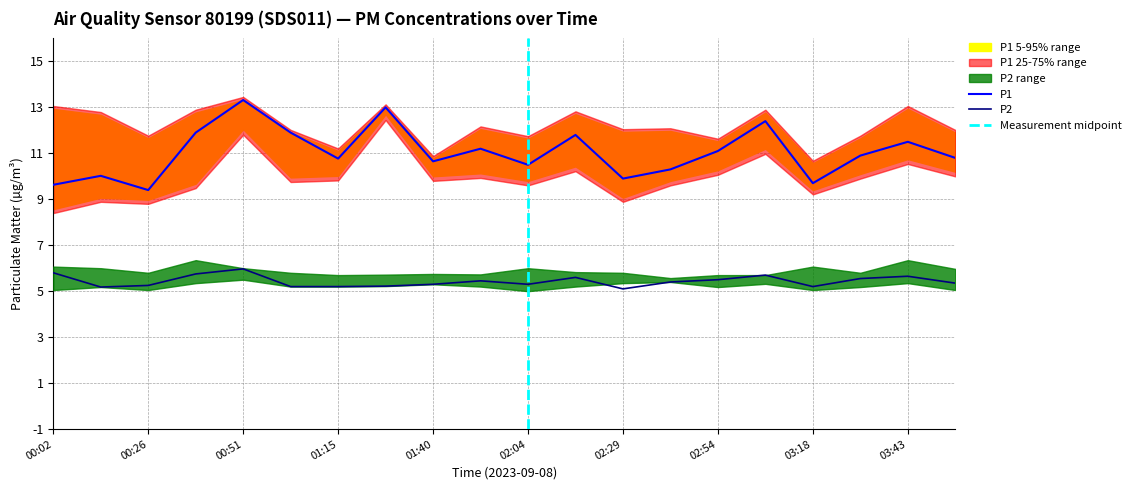

Rank the series at 03:06 from lowest to highest value.

P2, P1